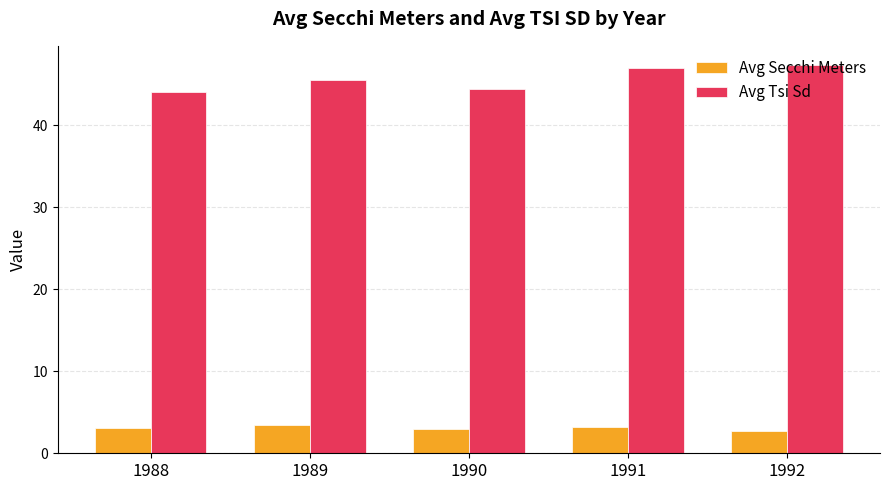

What is the difference between the second highest and minimum values in the Avg Secchi Meters series?

0.5